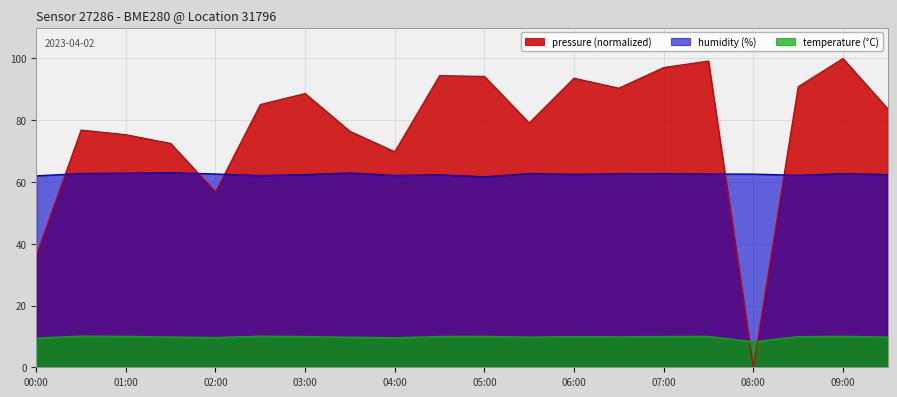

Does the chart display data point markers on the line(s)?

No